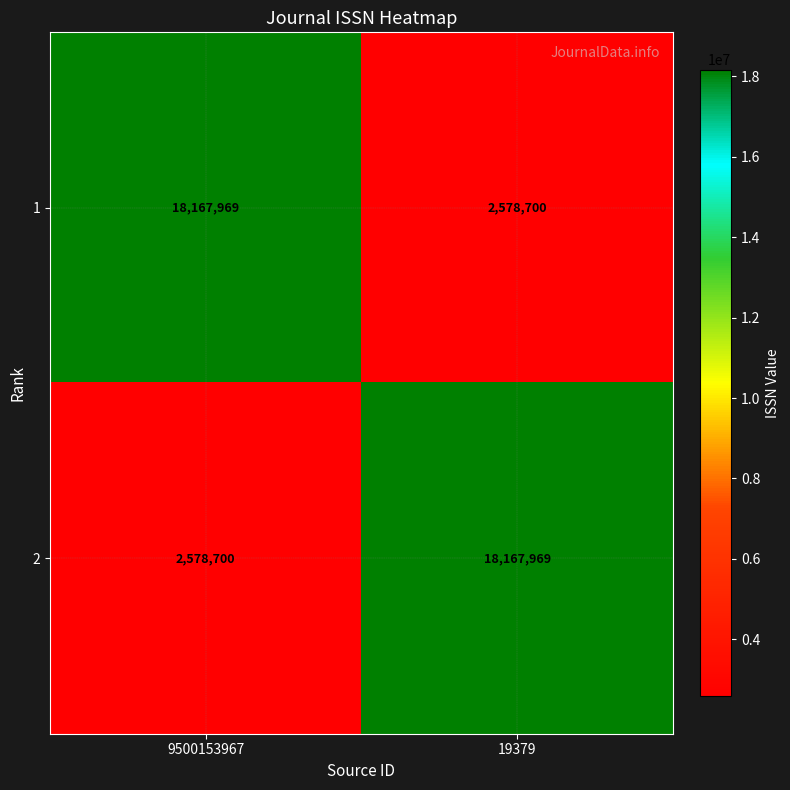

What is the total value across all series at 19379?

20746669